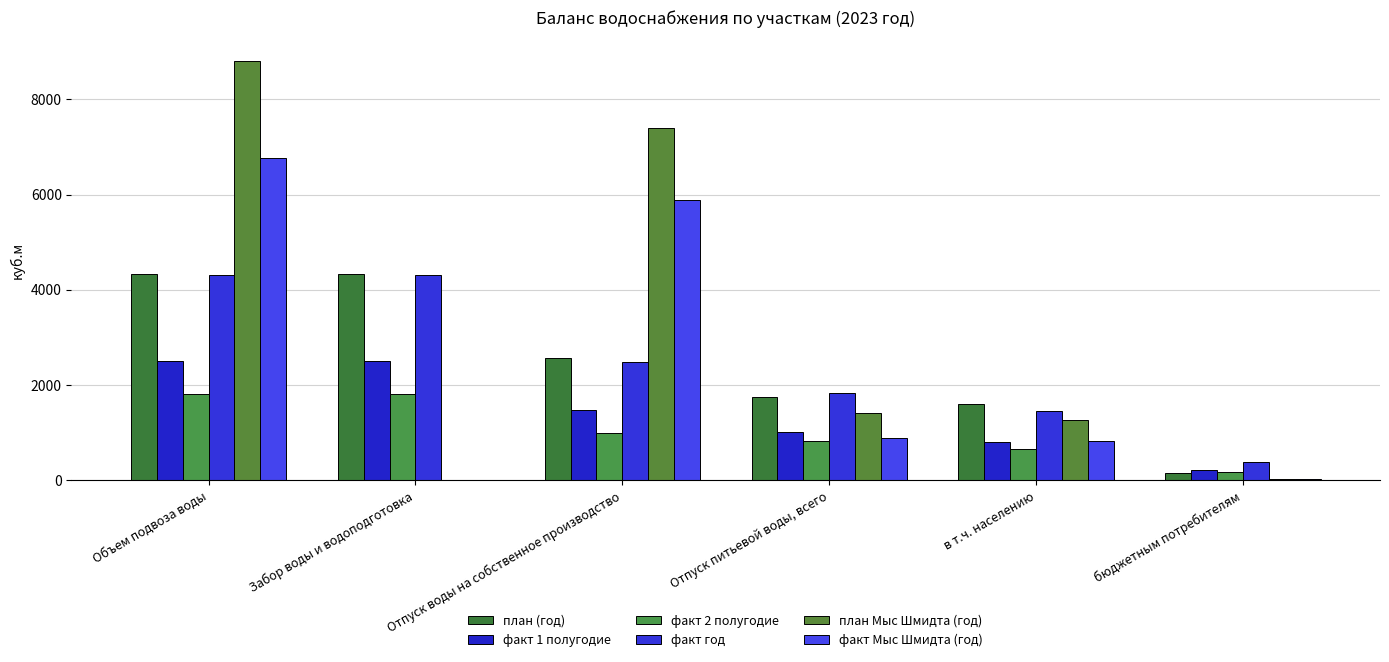

What is the difference between the maximum and minimum values in the факт 1 полугодие series?

2285.4